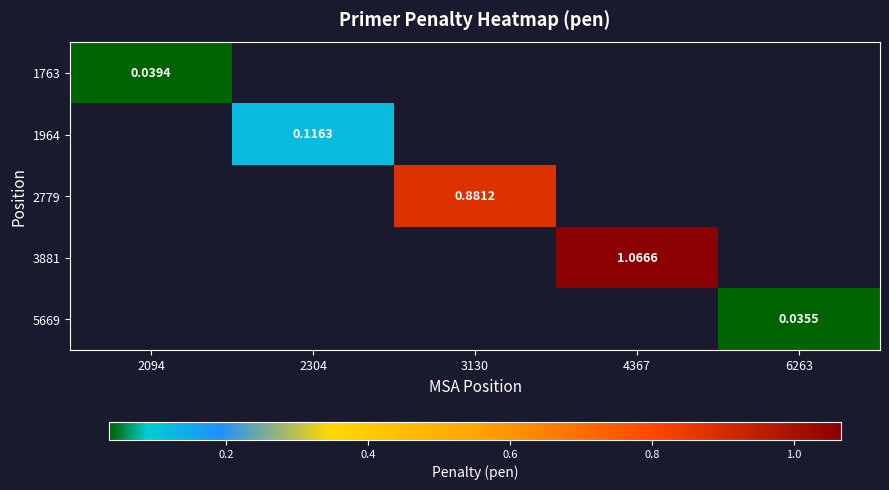

Is the value of 5669 at 6263 greater than the value of 1763 at 2094?

No